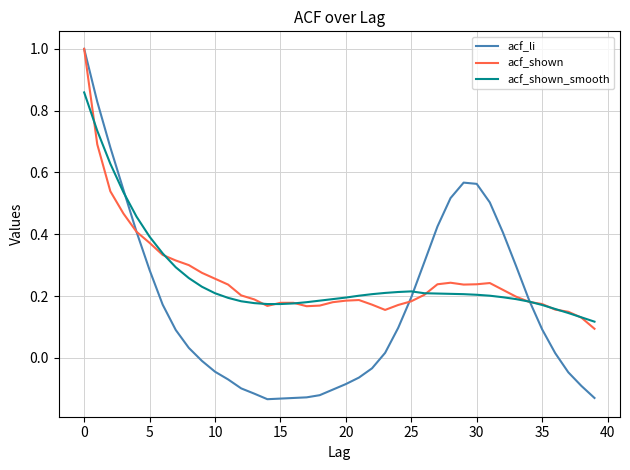

What is the greatest value displayed?

1.0